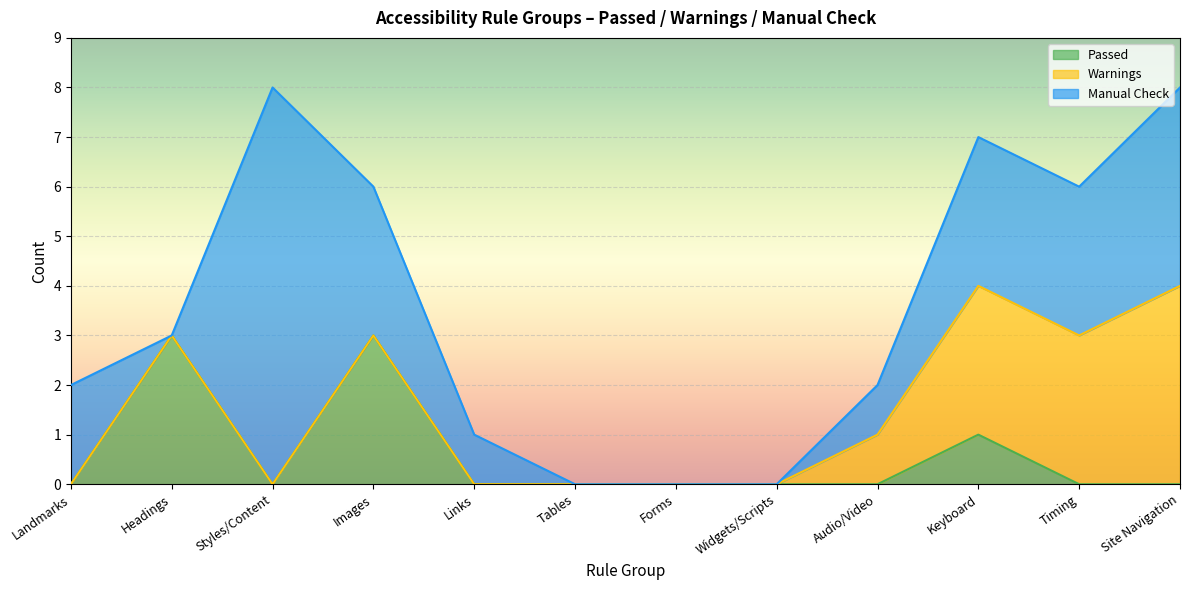

At which category is the sum across all series the highest?

Styles/Content